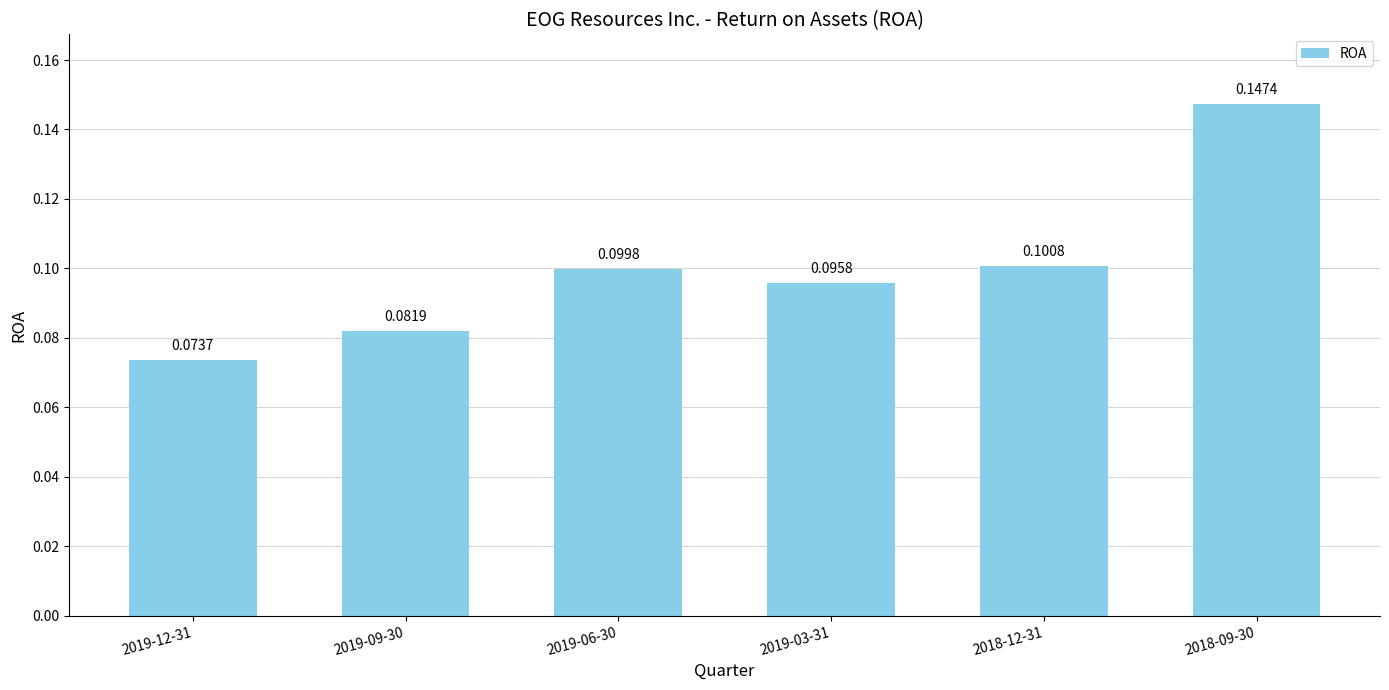

The value at 2019-12-31 is 0.1. True or false?

True